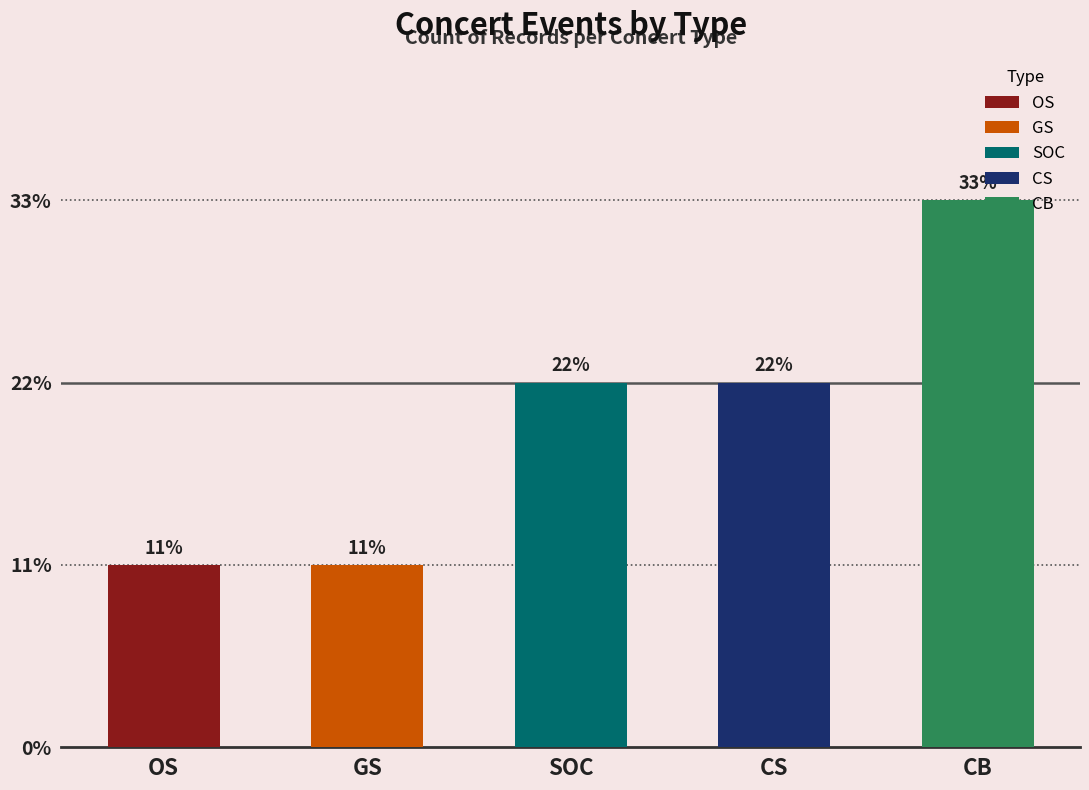

At which category does the chart reach its minimum across all series?

GS